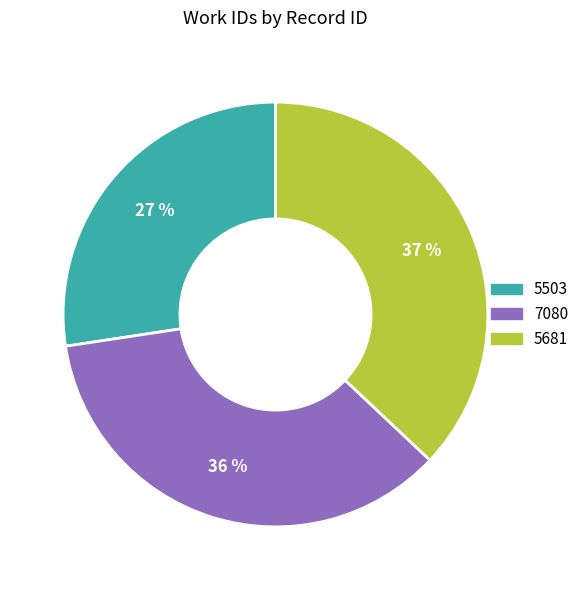

True or false: 7080 accounts for 36% of the total.

True